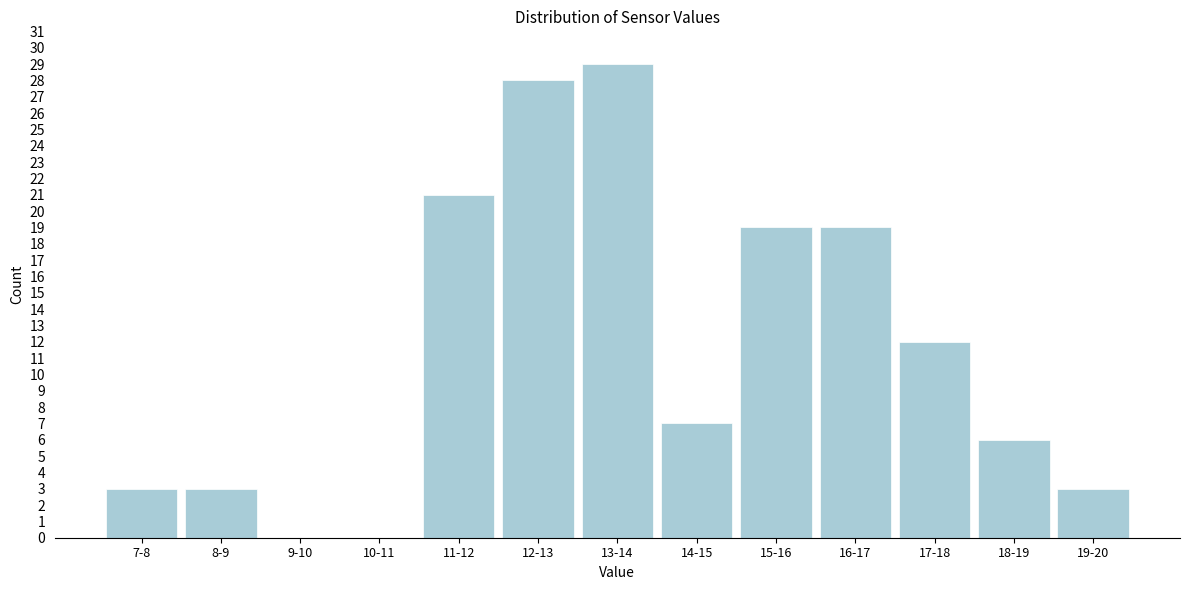

Reading left to right, extract all data points from this chart.

7-8=3	8-9=3	9-10=0	10-11=0	11-12=21	12-13=28	13-14=29	14-15=7	15-16=19	16-17=19	17-18=12	18-19=6	19-20=3